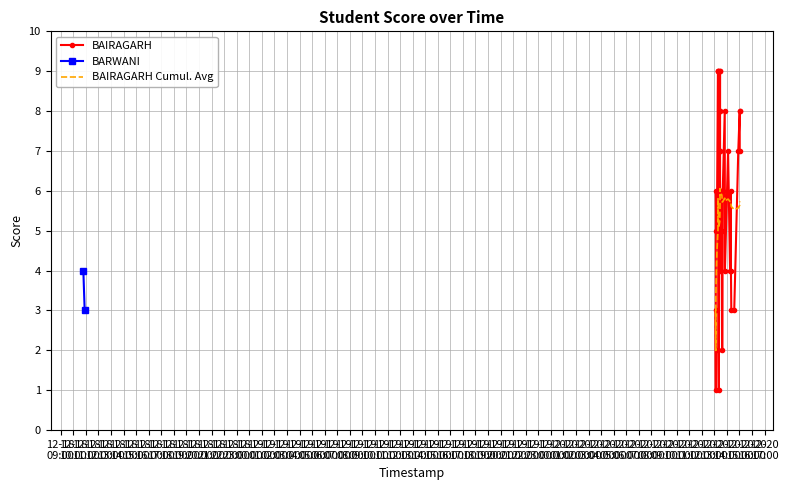

What is the value of the 7th point from the left?

5